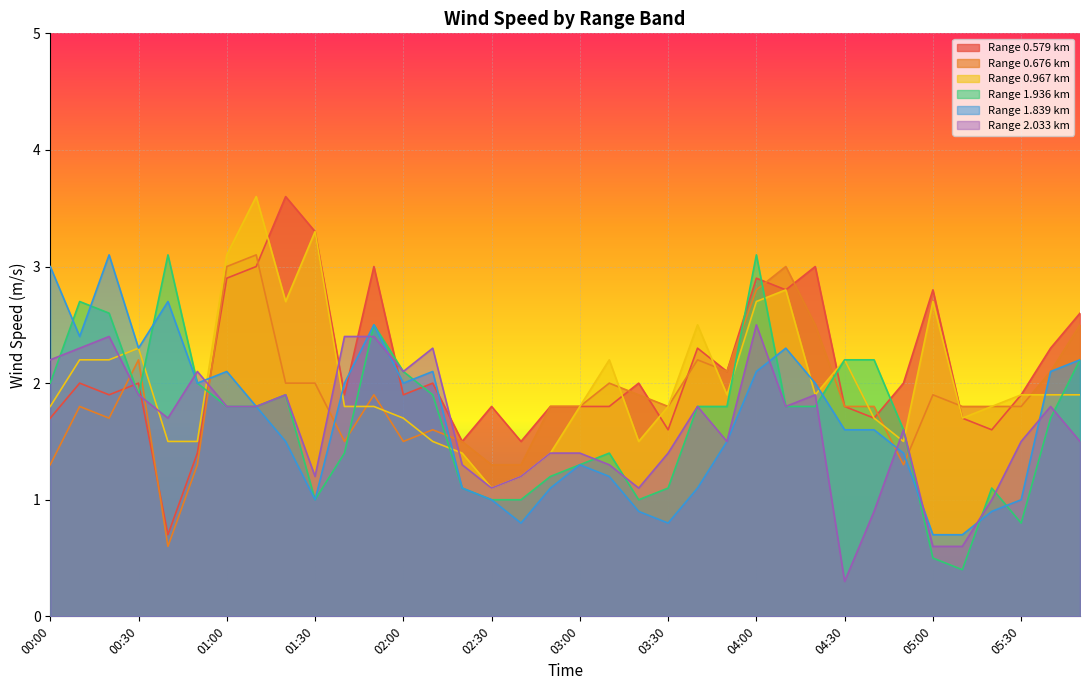

At which category does the chart reach its minimum across all series?

04:30